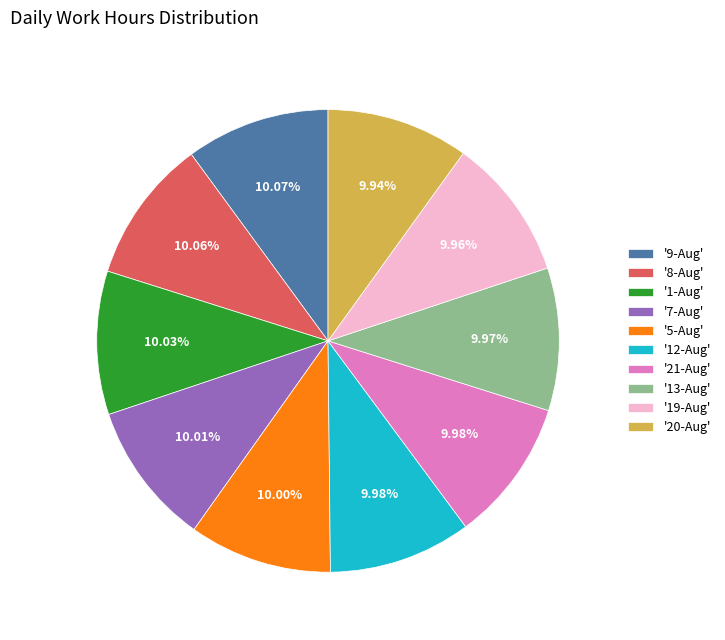

Approximately how many times larger is the value at '1-Aug' compared to '5-Aug'?

1.0